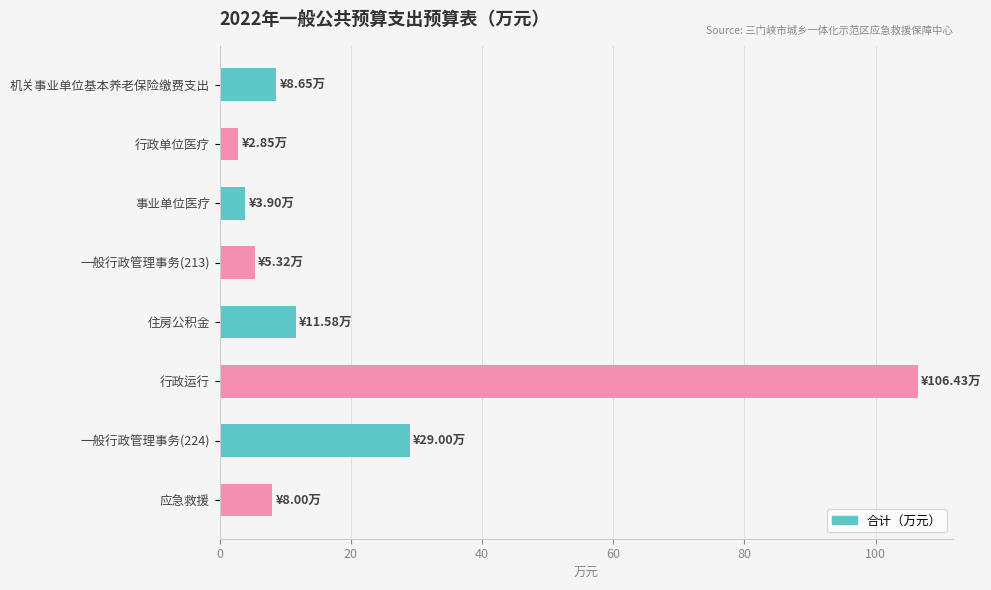

Reading top to bottom, list all the values displayed in this chart.

8.6	2.9	3.9	5.3	11.6	106.4	29.0	8.0